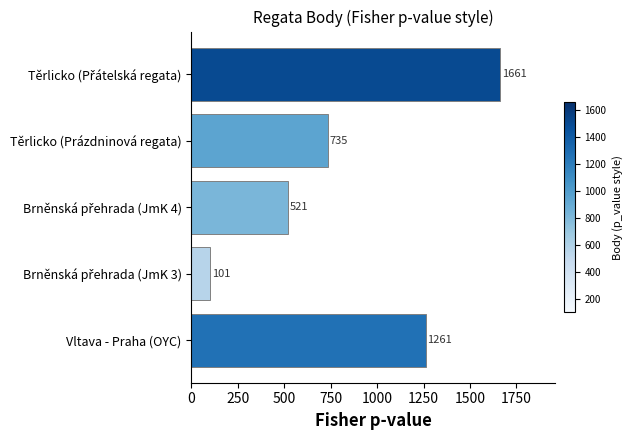

Reading bottom to top, extract all data points from this chart.

1261	101	521	735	1661